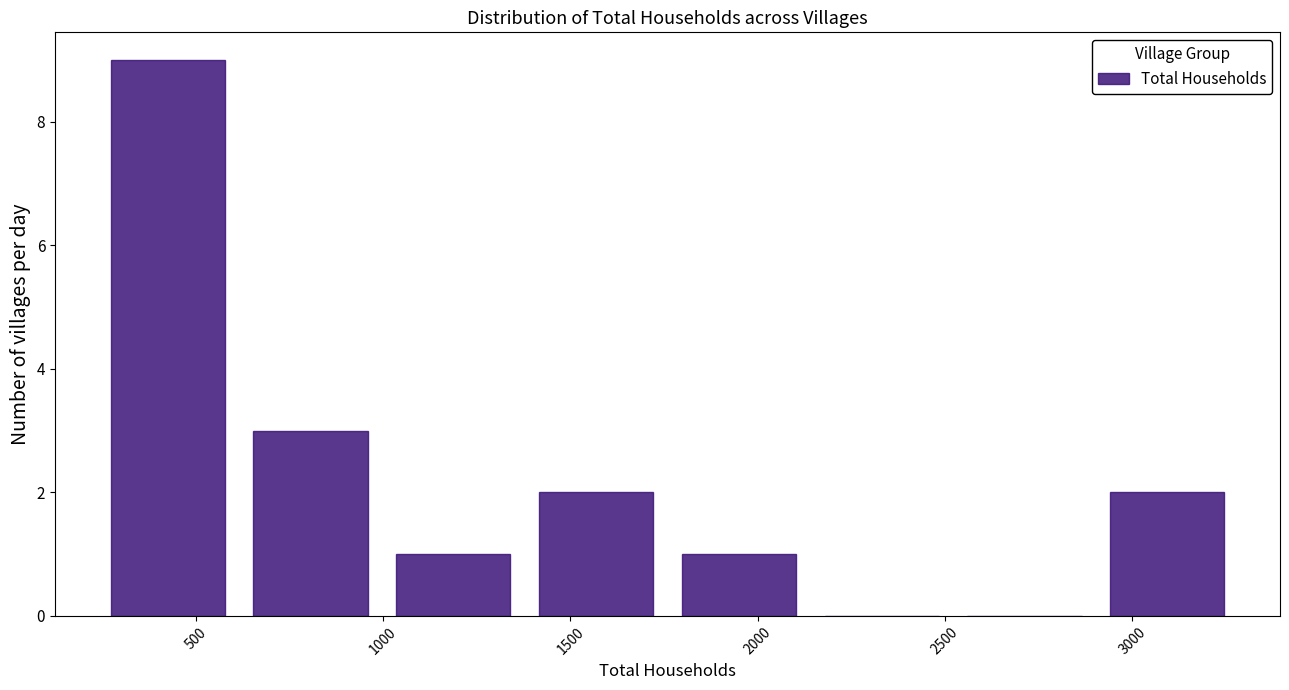

What is the height of the bar covering 250 to 600 on the x-axis? Neither the bar edges nor the heights are printed on the chart, so give them approximately, as read against the axes.

9